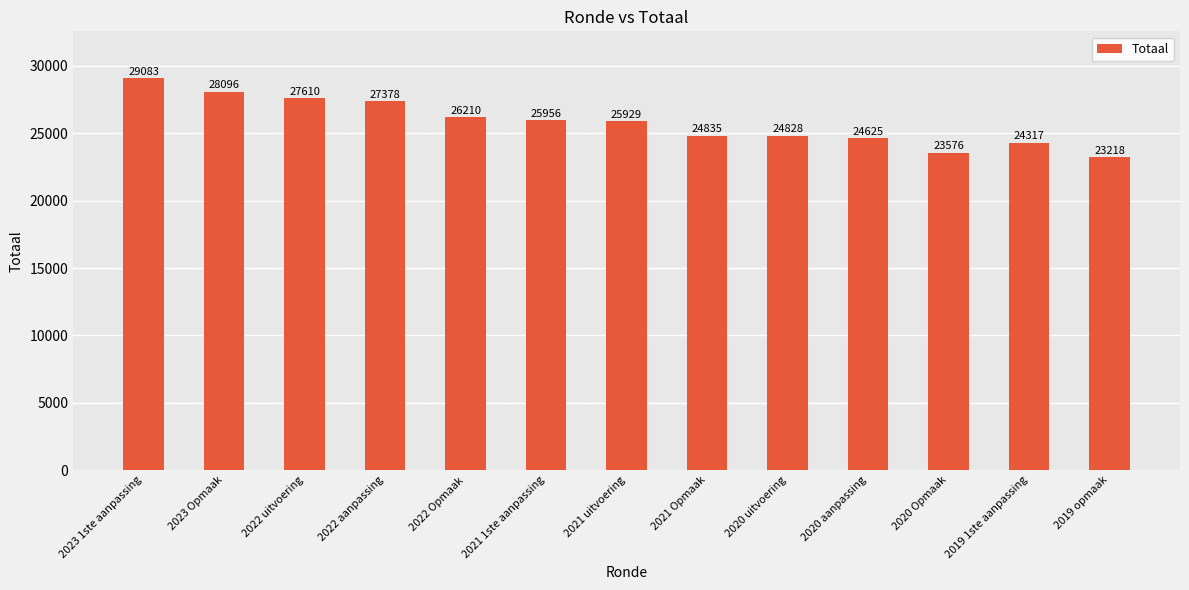

What is the average value?

25820